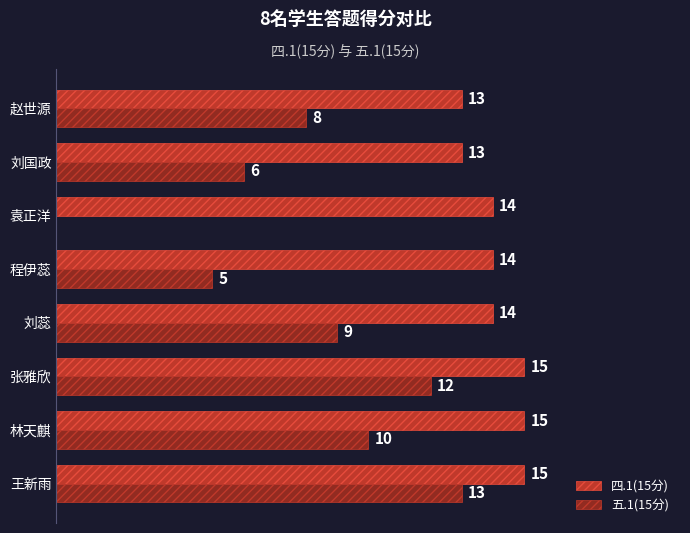

Which series has the largest total across all categories?

四.1(15分)